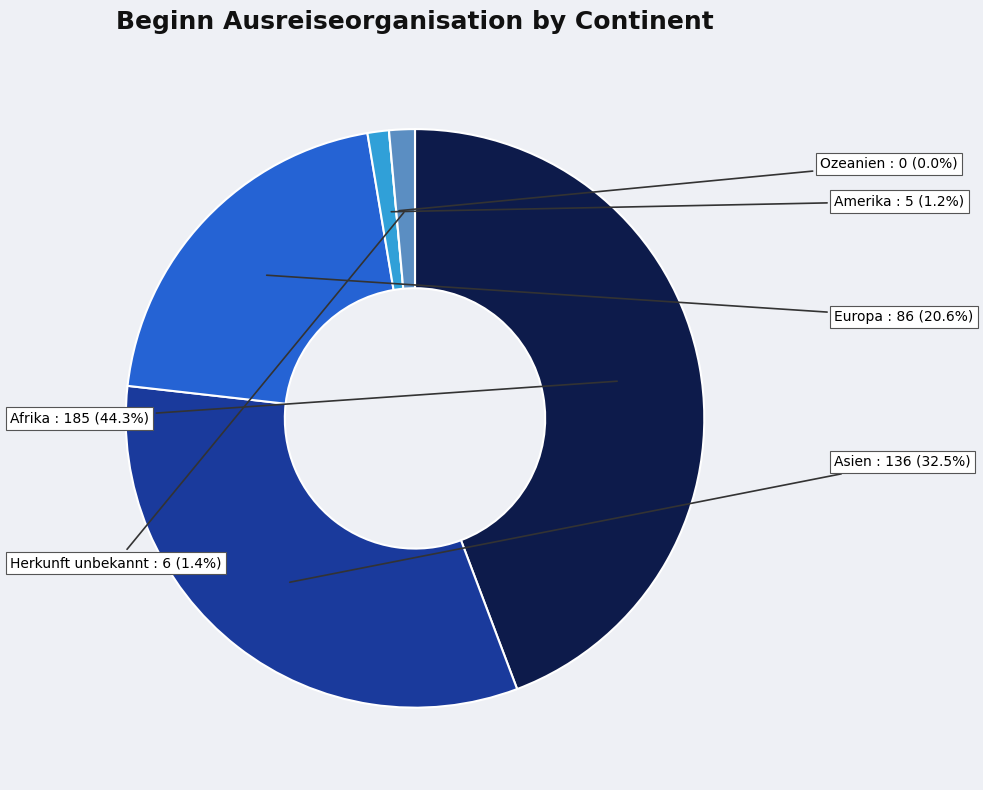

Rank the categories by value from lowest to highest.

Ozeanien, Amerika, Herkunft unbekannt, Europa, Asien, Afrika